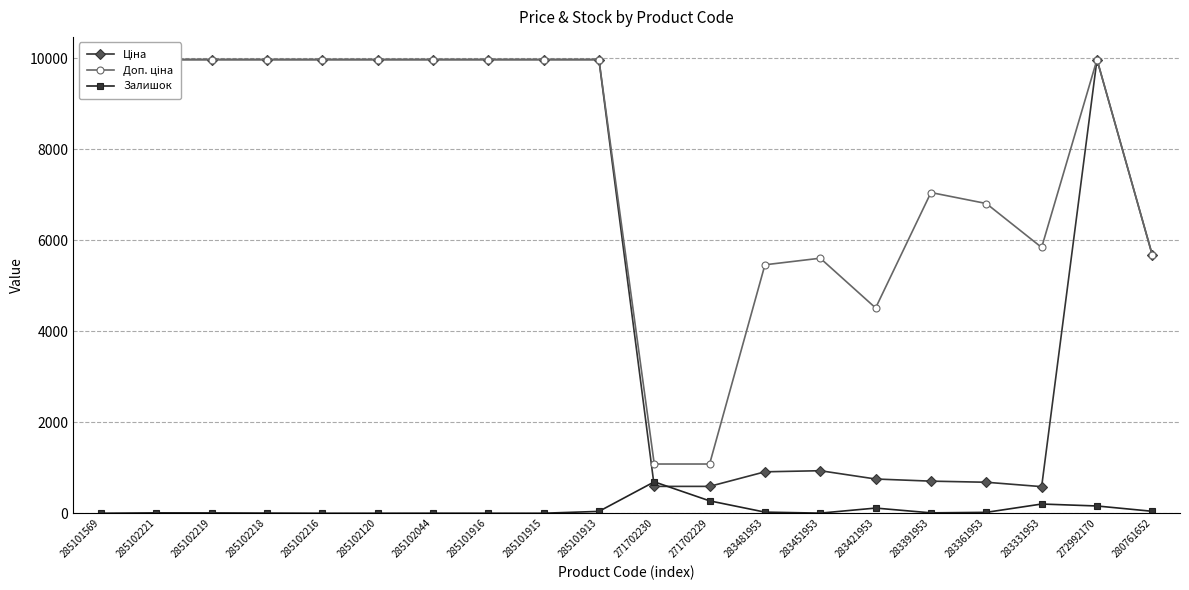

What is the lowest value of the Ціна series?

584.4